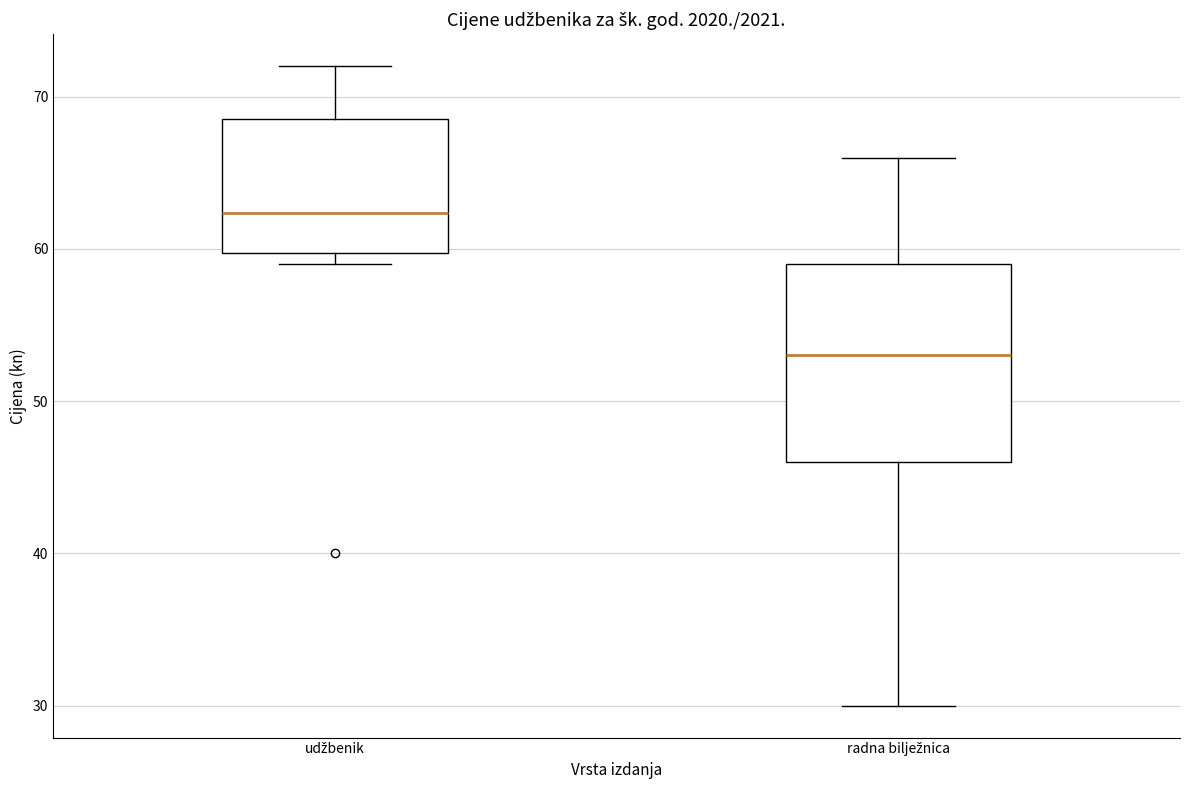

Reading left to right, read every box against the y-axis: the position of its median line, the range the box covers, and the ends of its whiskers. The values are not printed on the chart, so give them approximately, as read against the axis.

udžbenik: median 62, box 60 to 69, whiskers 59 to 72
radna bilježnica: median 53, box 46 to 59, whiskers 30 to 66